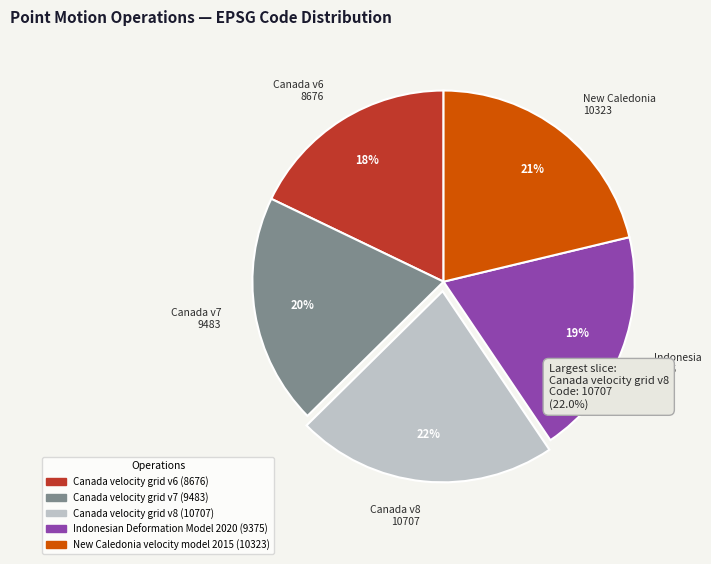

Do Canada v7 9483 and Indonesia 9375 together represent more than half of the pie?

No